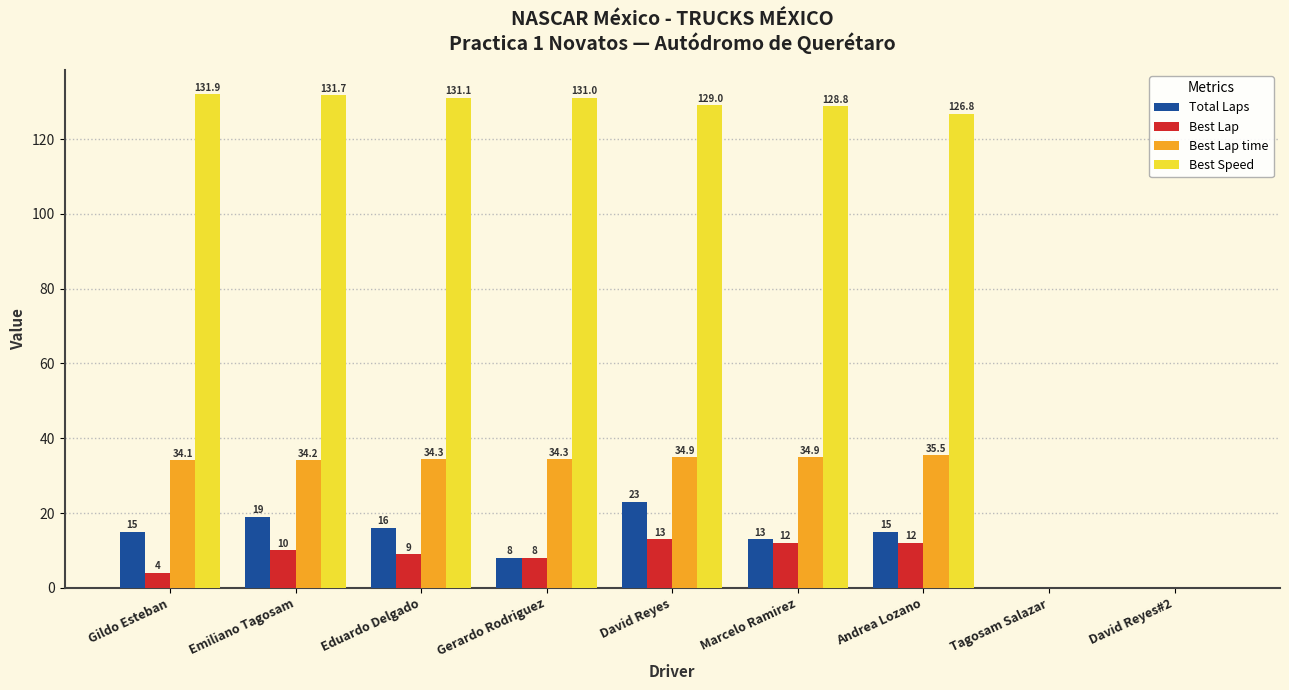

Is it true that Best Lap time equals 16.0 at David Reyes#2?

False